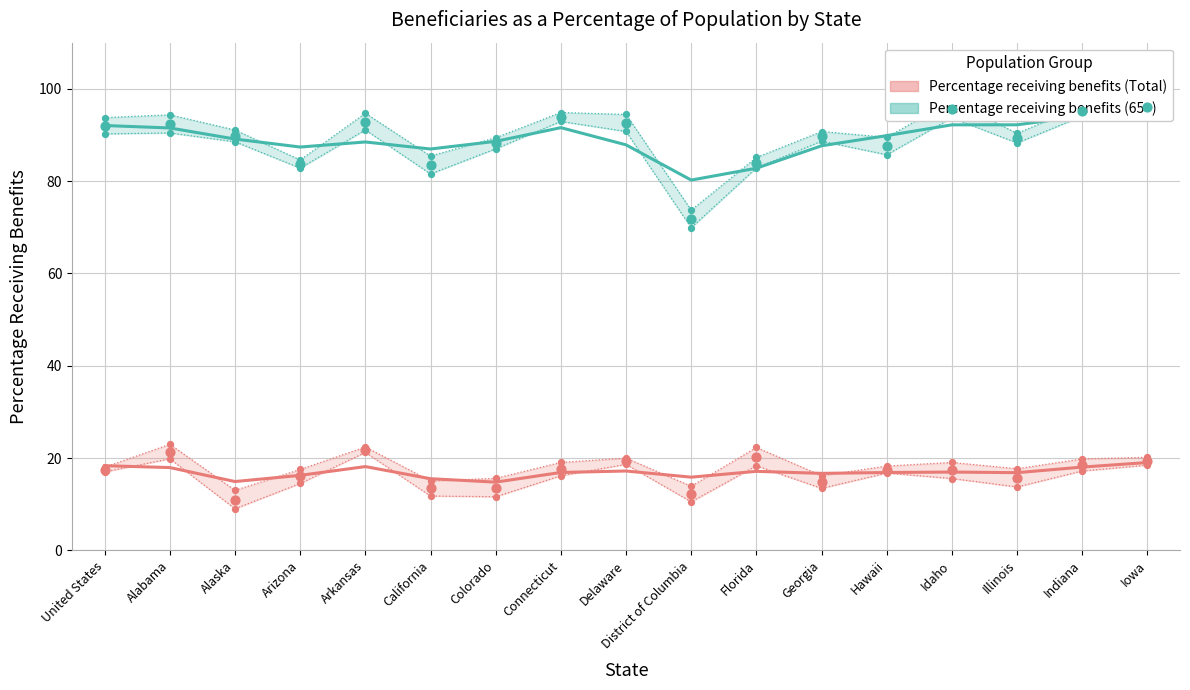

Is the value of Percentage receiving benefits (65+) at Colorado greater than the value of Percentage receiving benefits (Total) at California?

Yes